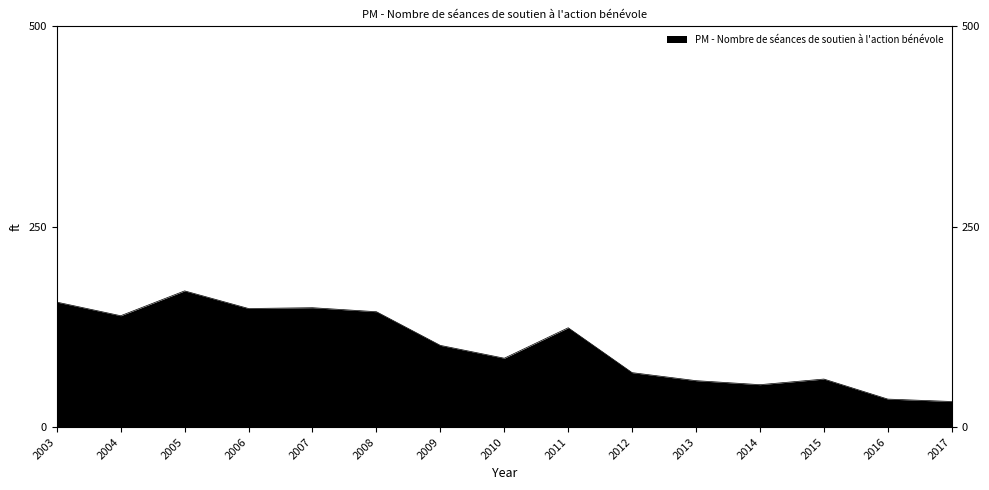

What is the change in value from 2007 to 2013?

-91